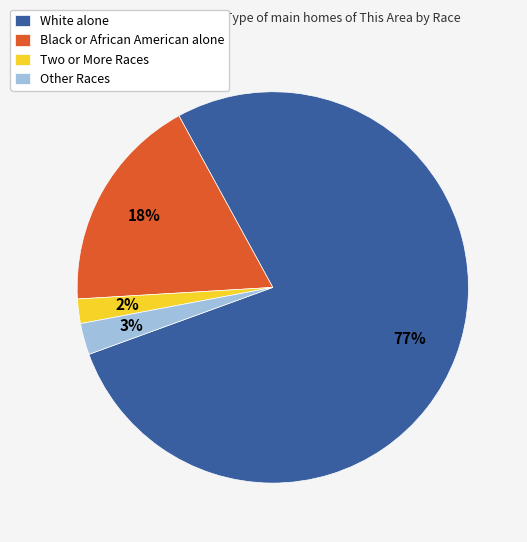

The White alone slice represents 85% of the pie. True or false?

False